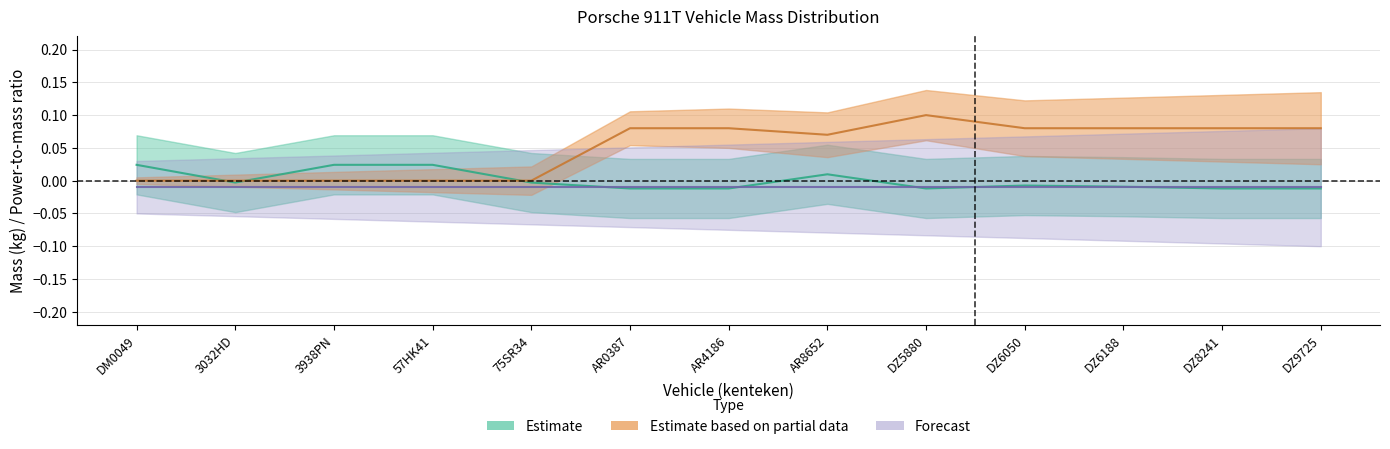

At which category does vermogen_massarijklaar reach its first local valley?

AR8652